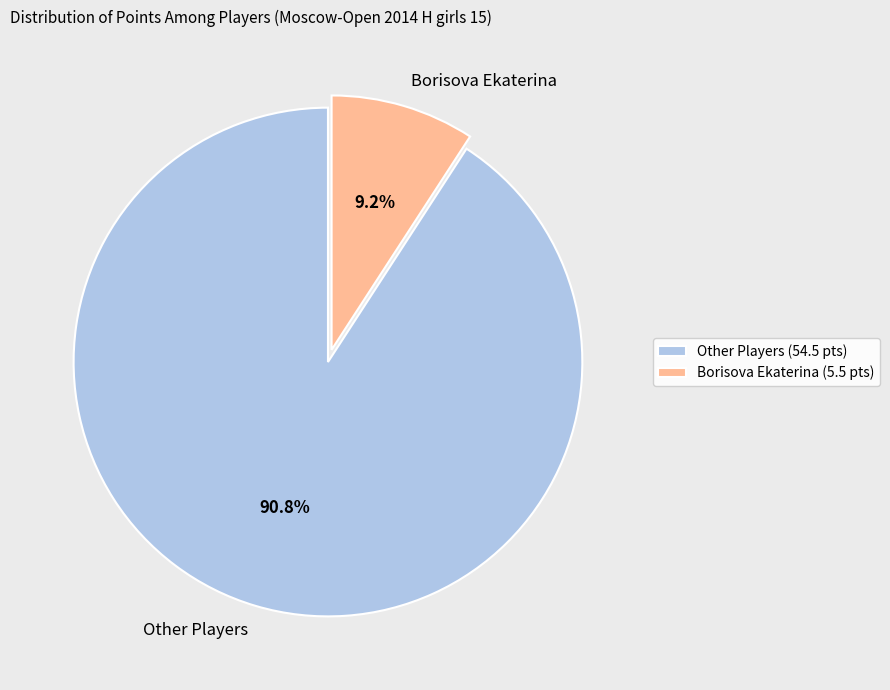

What percentage do Other Players and Borisova Ekaterina together represent?

100.0%